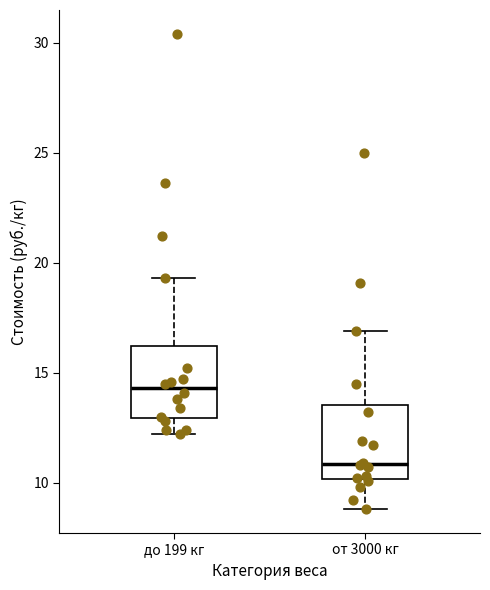

Reading left to right, read every box against the y-axis: the position of its median line, the range the box covers, and the ends of its whiskers. The values are not printed on the chart, so give them approximately, as read against the axis.

до 199 кг: median 14.5, box 13.0 to 16.0, whiskers 12.0 to 19.5
от 3000 кг: median 11.0, box 10.0 to 13.5, whiskers 9.0 to 17.0